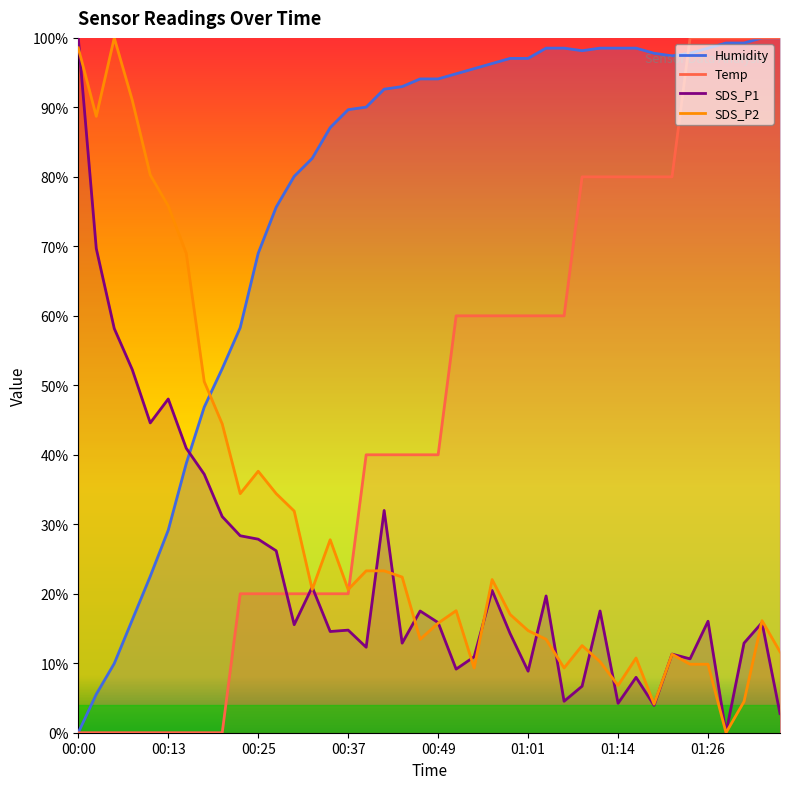

At which category does Humidity reach its first local valley?

28